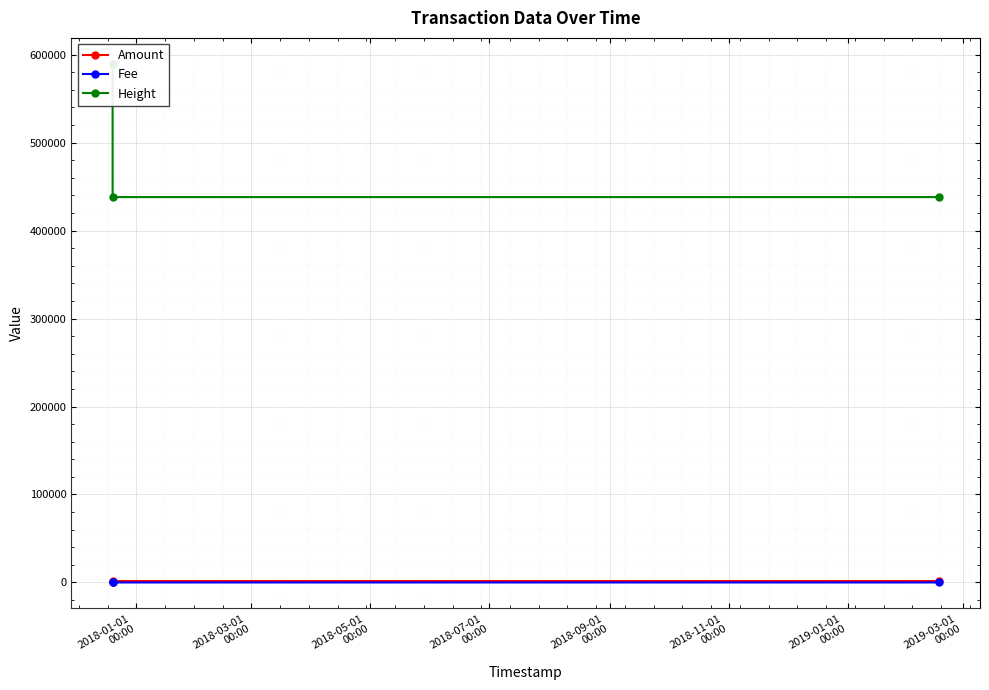

How many values in the Fee series are below 1?

1